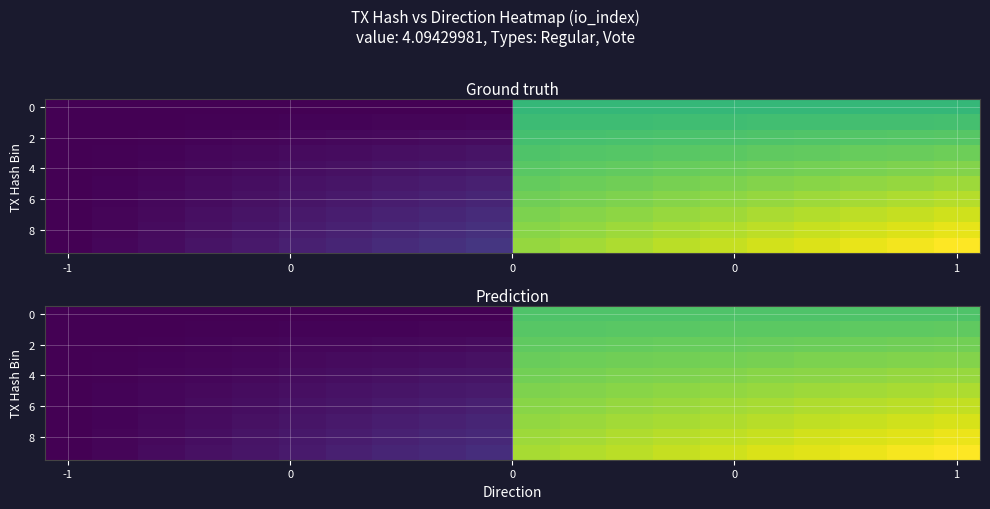

At which category is the sum across all series the highest?

1